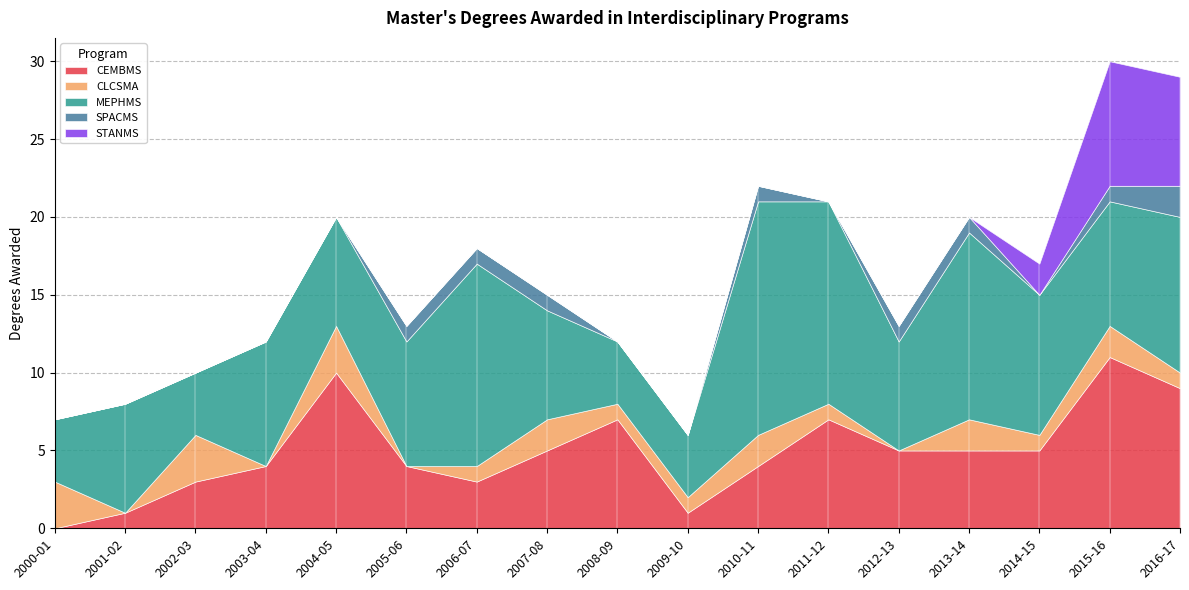

Reading right to left, transcribe all the data shown in this chart.

CEMBMS: 9	11	5	5	5	7	4	1	7	5	3	4	10	4	3	1	0
CLCSMA: 1	2	1	2	0	1	2	1	1	2	1	0	3	0	3	0	3
MEPHMS: 10	8	9	12	7	13	15	4	4	7	13	8	7	8	4	7	4
SPACMS: 2	1	0	1	1	0	1	0	0	1	1	1	0	0	0	0	0
STANMS: 7	8	2	0	0	0	0	0	0	0	0	0	0	0	0	0	0